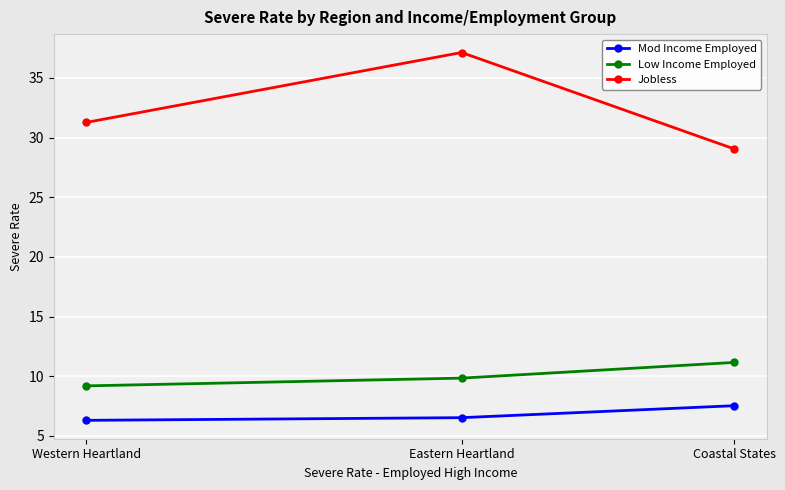

What is the approximate value of Jobless at Eastern Heartland?

37.1